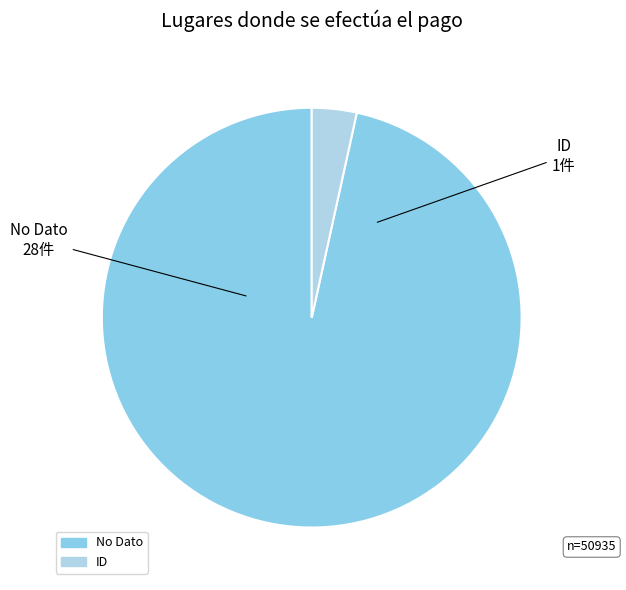

Is the sum of No Dato and ID greater than half?

Yes